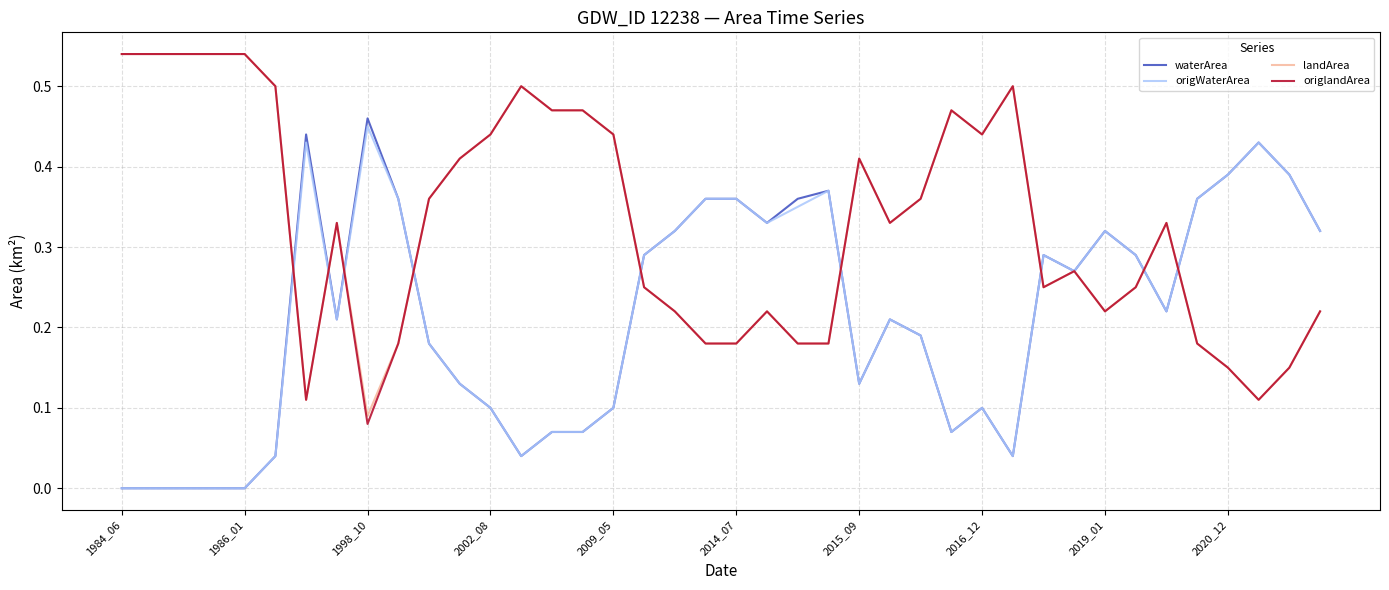

True or false: waterArea and origWaterArea cross at least once.

False